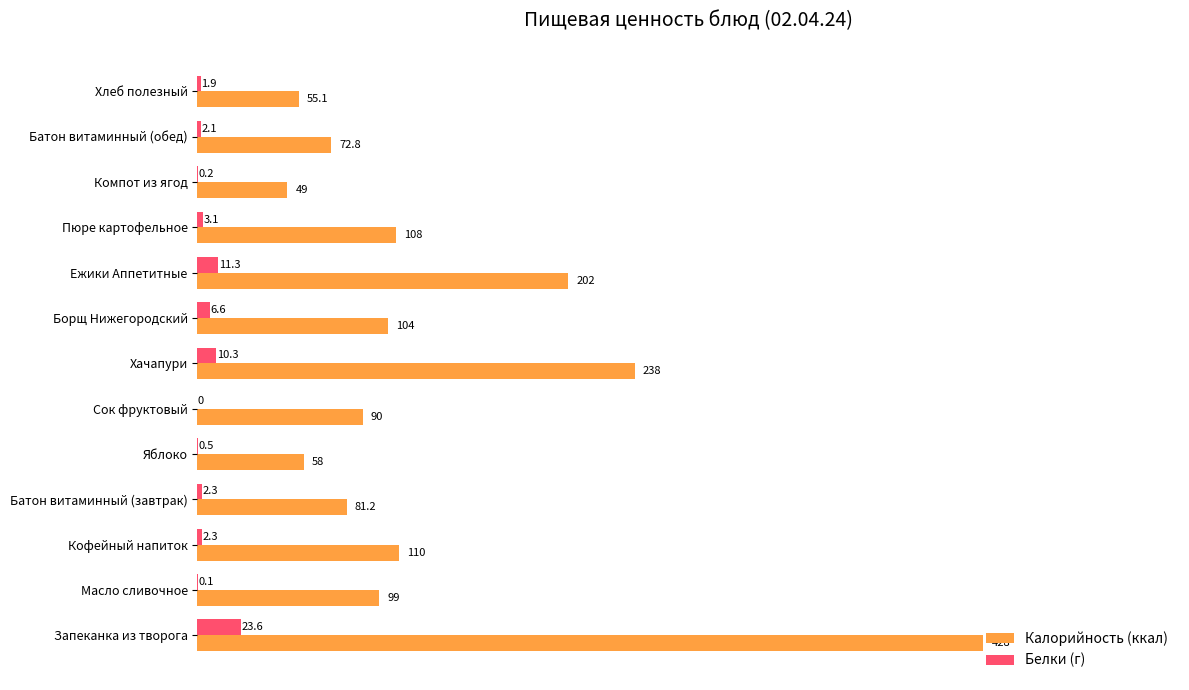

Where is Белки (г) nearest to the value 11?

Ежики Аппетитные